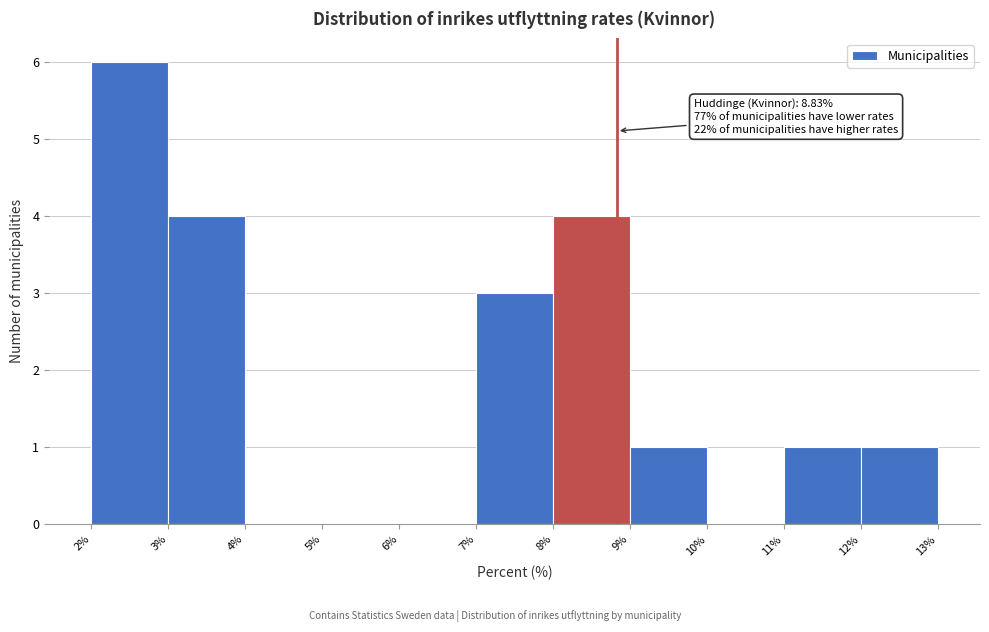

Over which range of the x-axis is the bar tallest?

2% to 3%